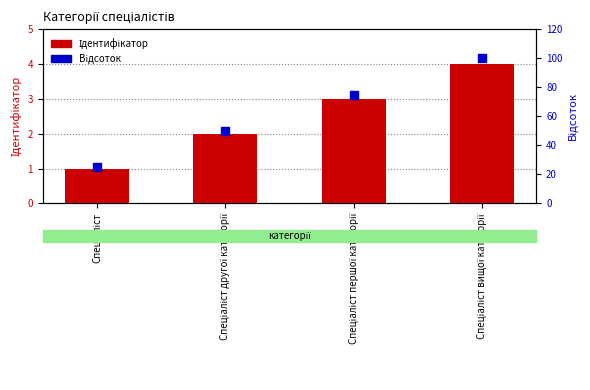

Which series has the largest total across all categories?

Відсоток